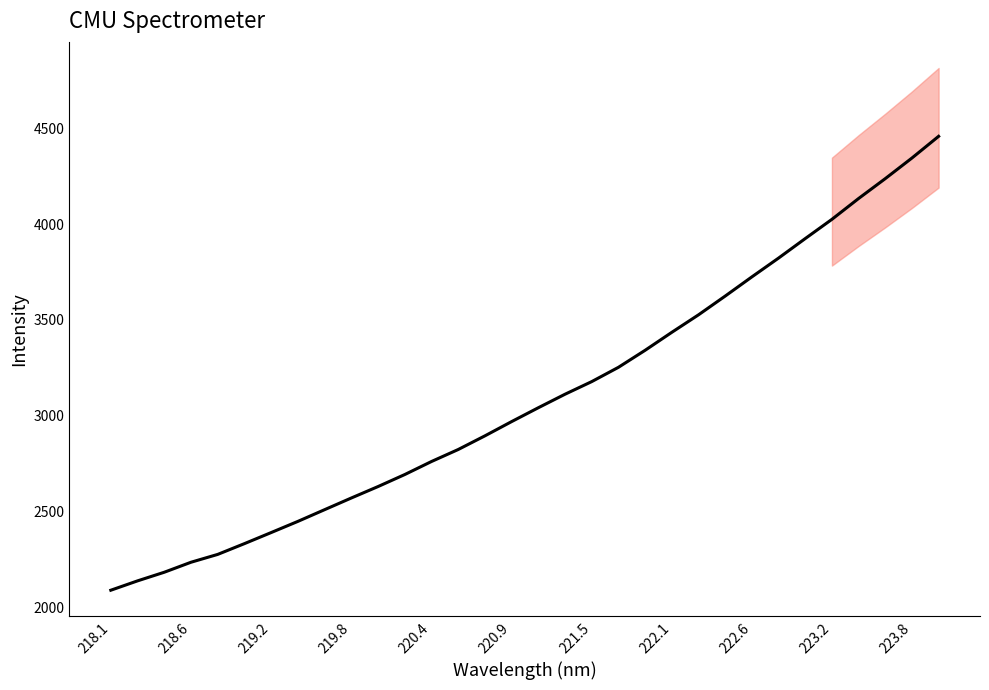

How many lines are shown in the chart?

1